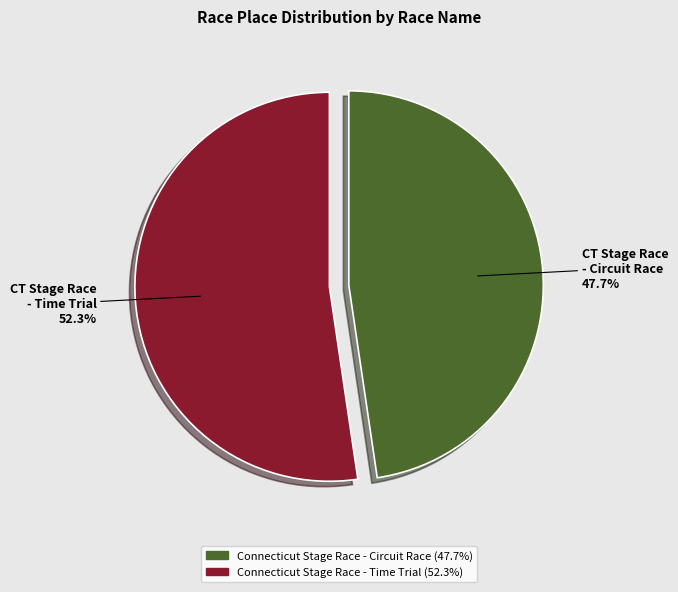

Which category has the smallest portion of the pie?

Connecticut Stage Race - Circuit Race